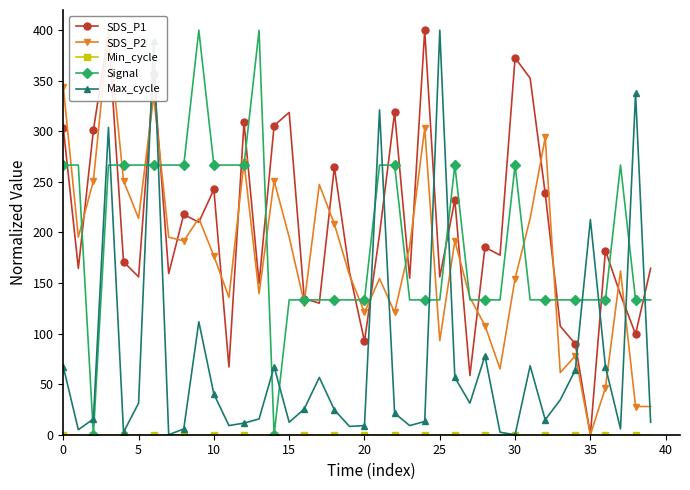

Between 14 and 35, which series saw the biggest shift?

SDS_P1